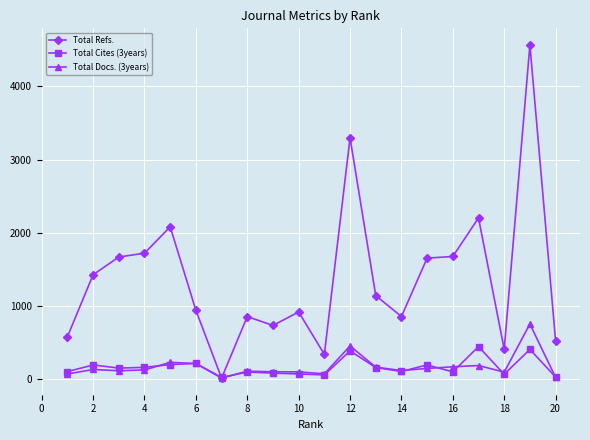

Which series has the largest total across all categories?

Total Refs.